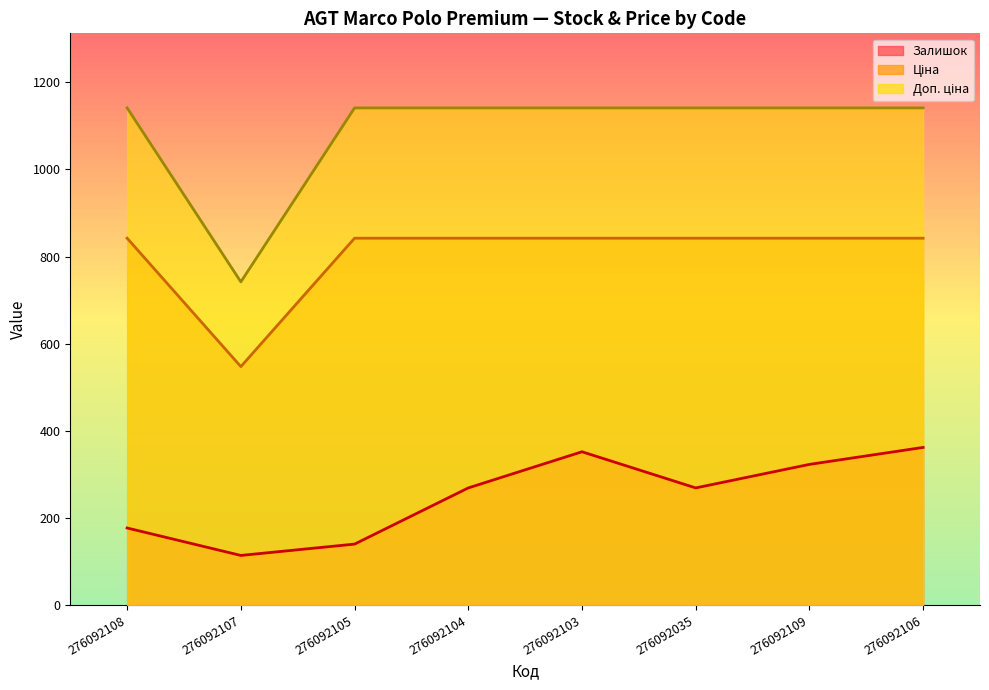

Which series has the largest total across all categories?

Доп. ціна